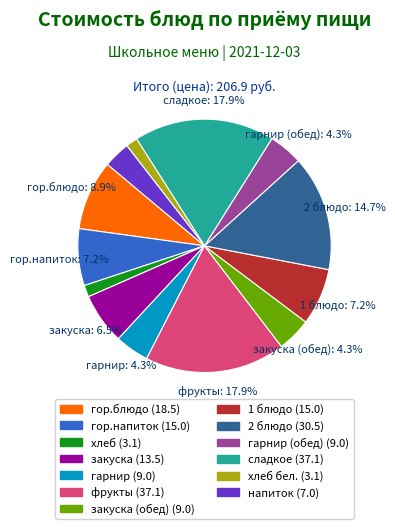

Is there any slice that represents more than half of the pie?

No